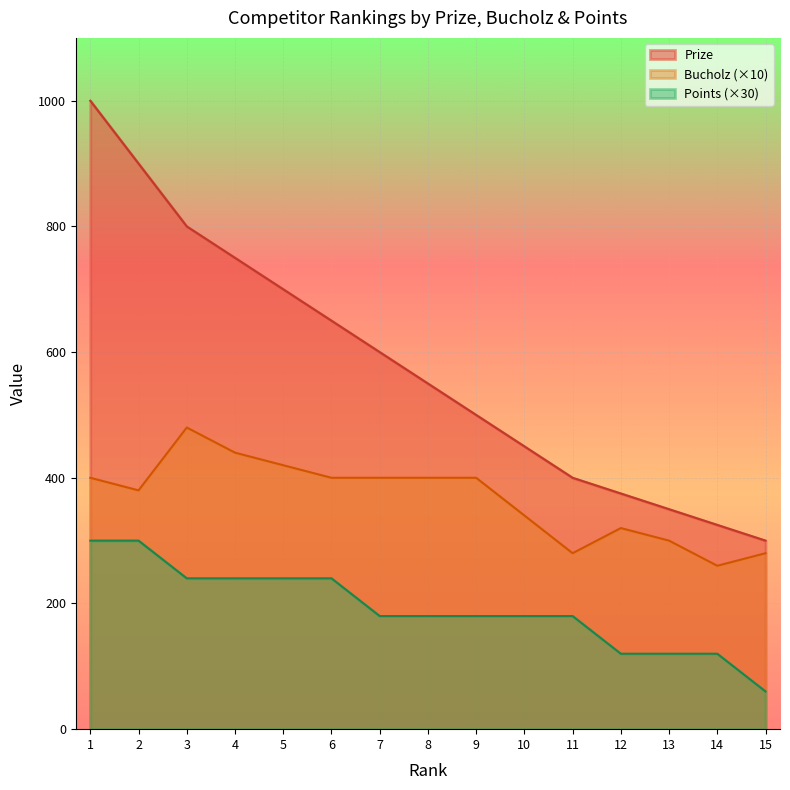

At 4, list the series in order from largest to smallest.

Prize, Bucholz (×10), Points (×30)